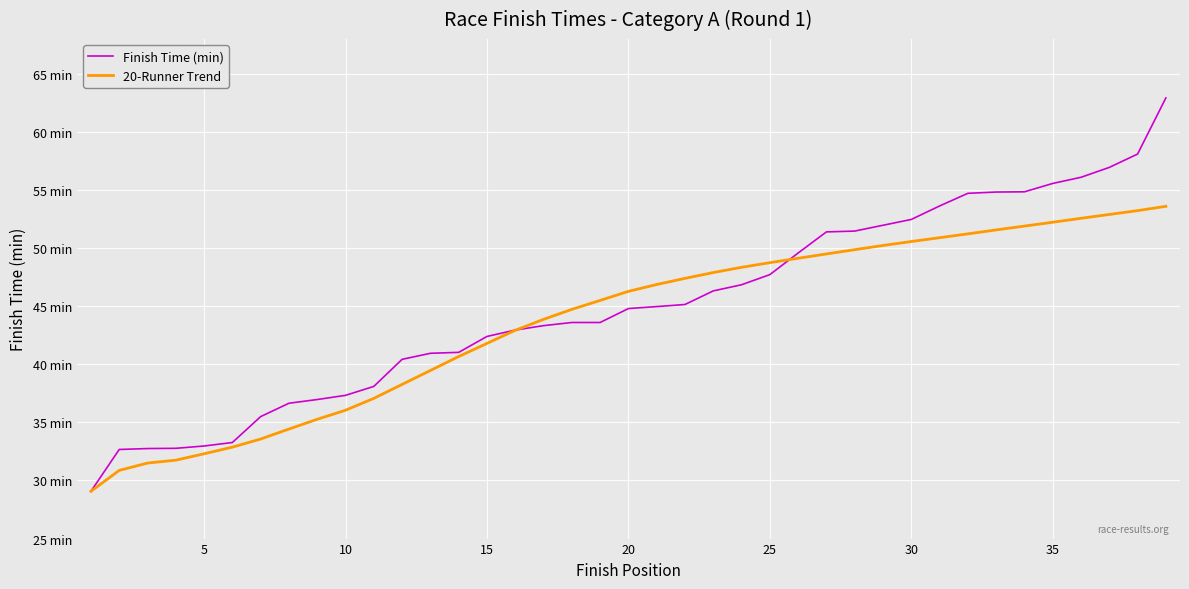

Is this an area chart (filled region under the line)?

No